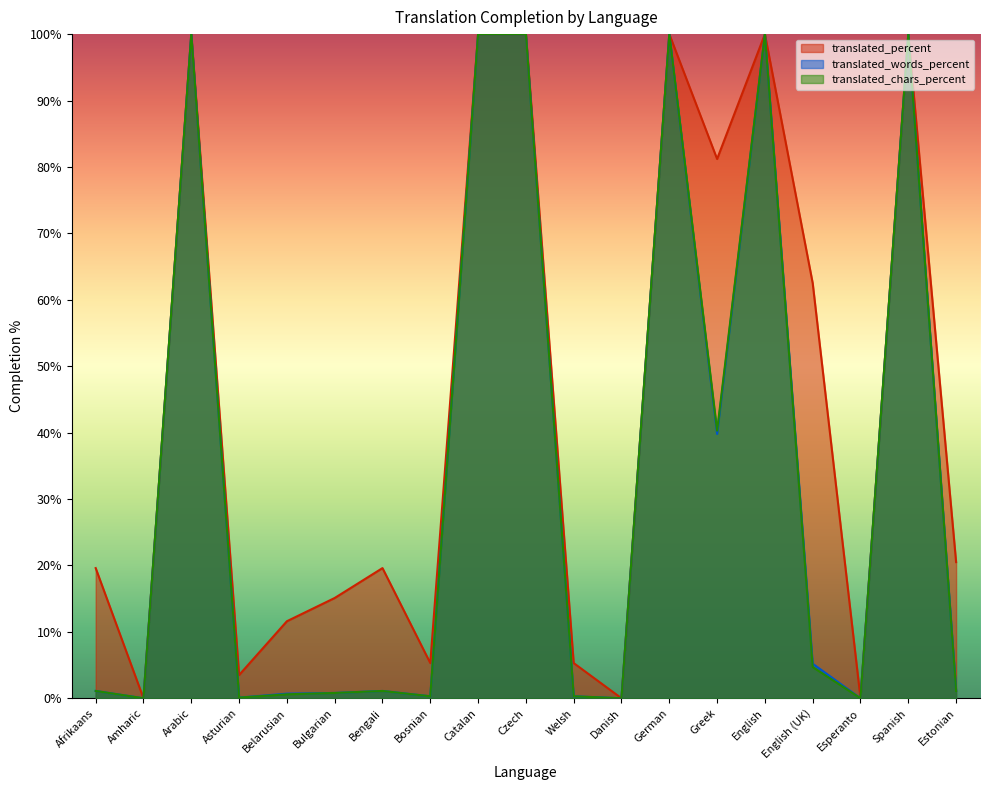

Reading left to right, what are all the values shown in this chart?

translated_percent: 19.6	0.0	100.0	3.5	11.6	15.1	19.6	5.3	100.0	100.0	5.3	0.0	100.0	81.2	100.0	62.5	0.0	100.0	20.5
translated_words_percent: 1.1	0.0	100.0	0.1	0.7	0.8	1.1	0.3	100.0	100.0	0.3	0.0	100.0	39.8	100.0	5.2	0.0	100.0	1.2
translated_chars_percent: 1.1	0.0	100.0	0.1	0.6	0.8	1.1	0.3	100.0	100.0	0.3	0.0	100.0	40.3	100.0	4.7	0.0	100.0	1.1